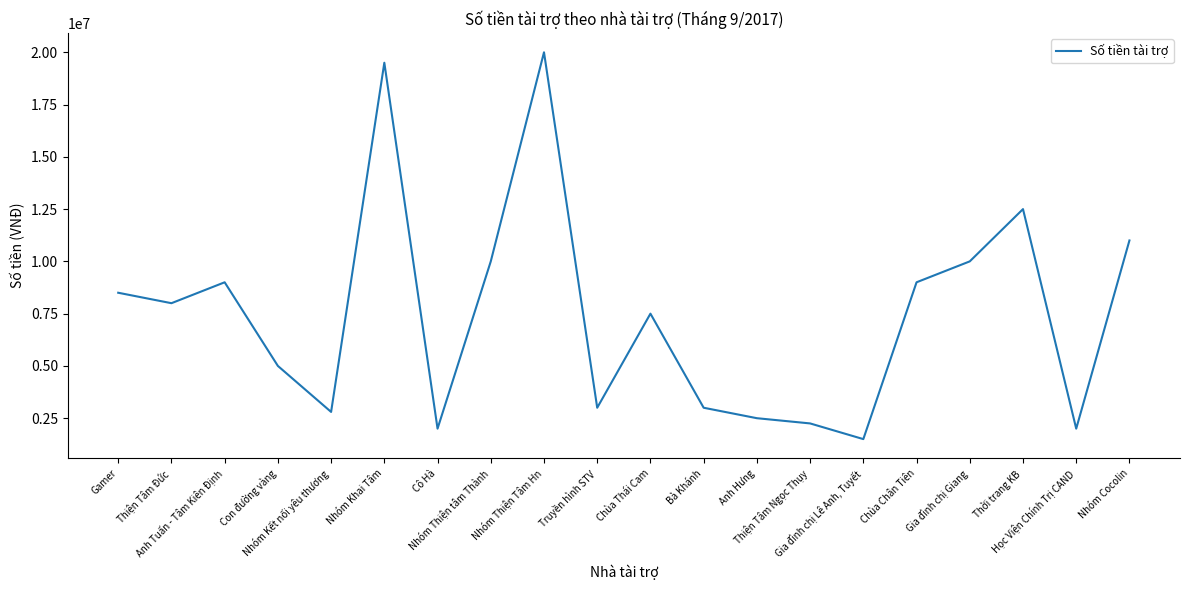

At which category does the chart reach its peak across all series?

Nhóm Thiện Tâm Hn